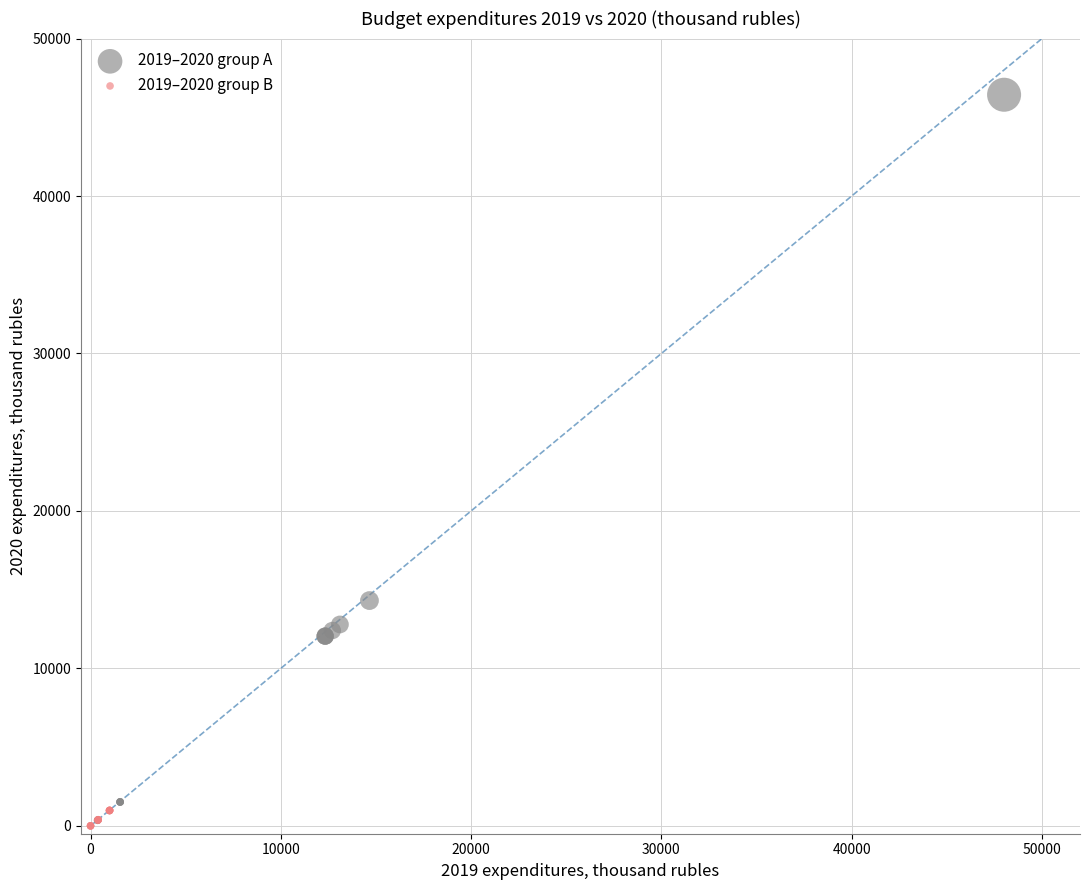

Which series contains the highest Y value?

2019–2020 group A